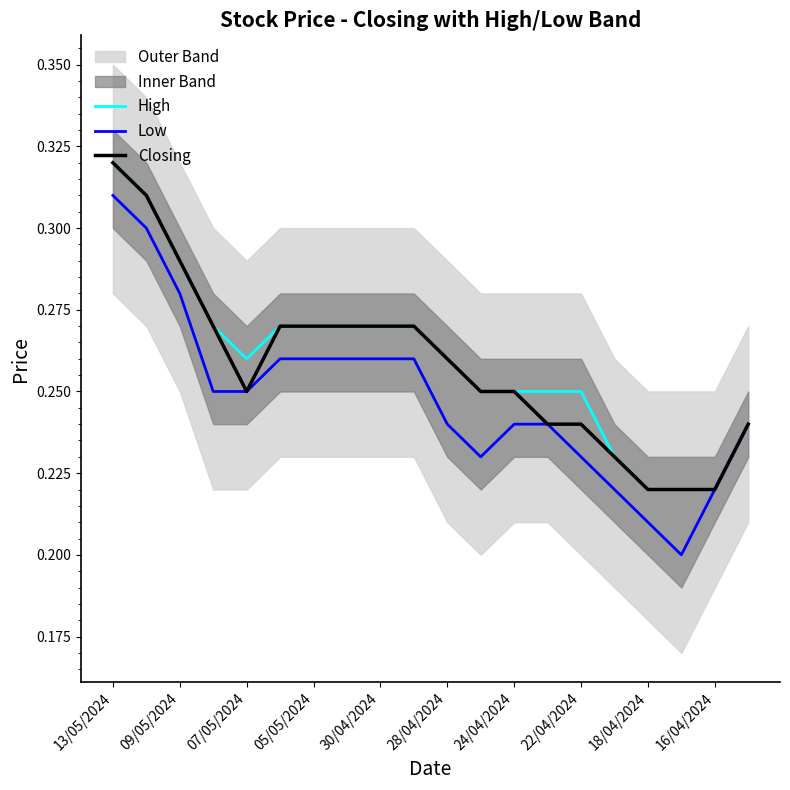

Is it true that Closing equals 0.5 at 13/05/2024?

False